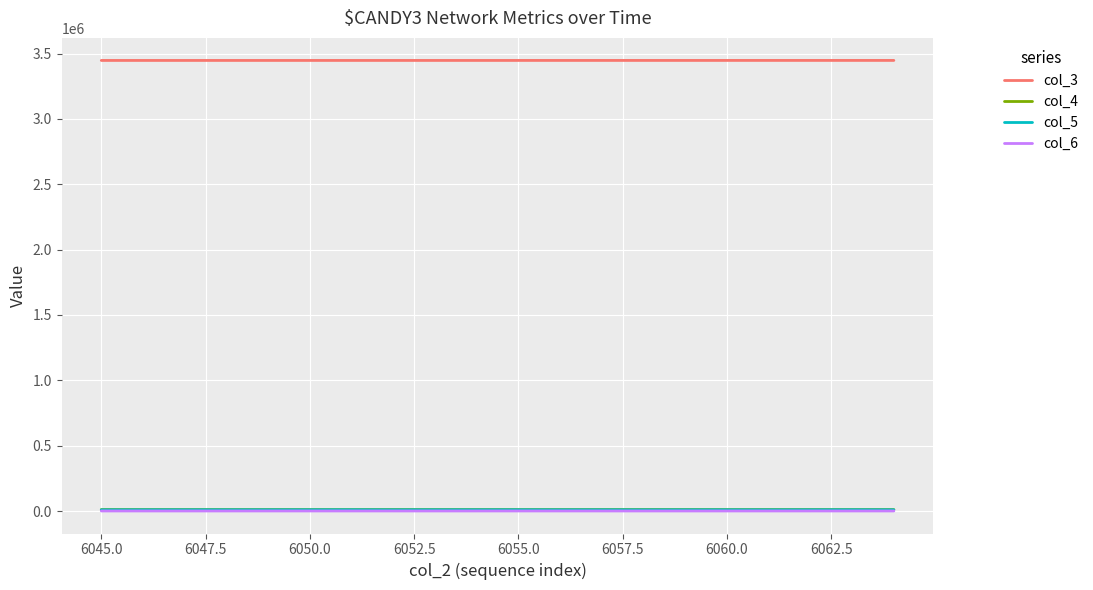

What is the difference between the second highest and minimum values in the col_4 series?

542